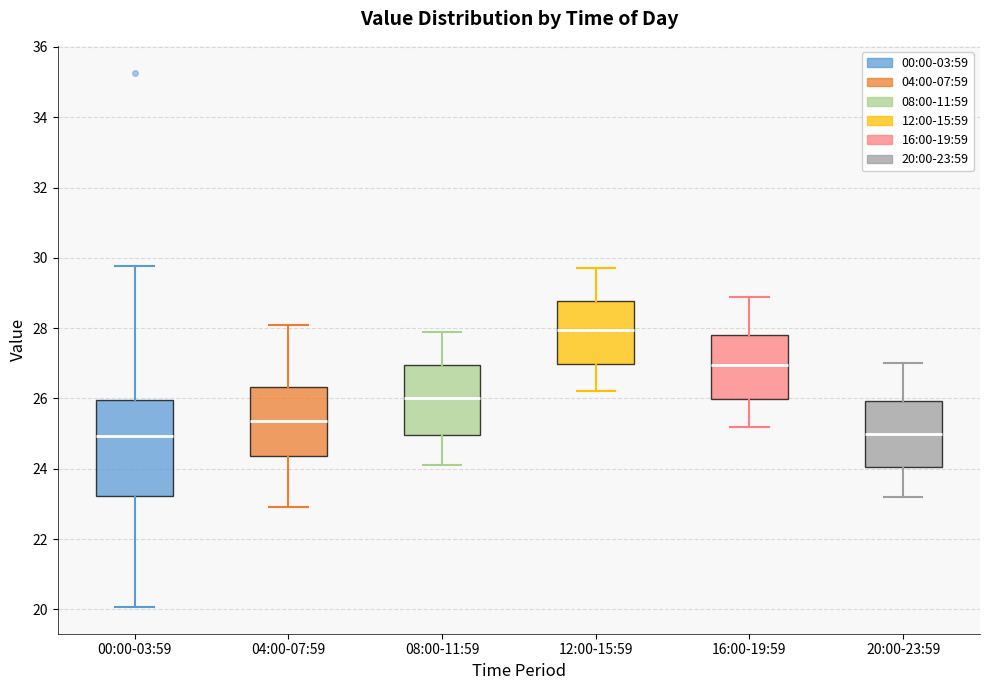

Where does the lower whisker of the box for 16:00-19:59 end on the y-axis? The values are not printed on the chart, so give them approximately, as read against the axis.

25.2